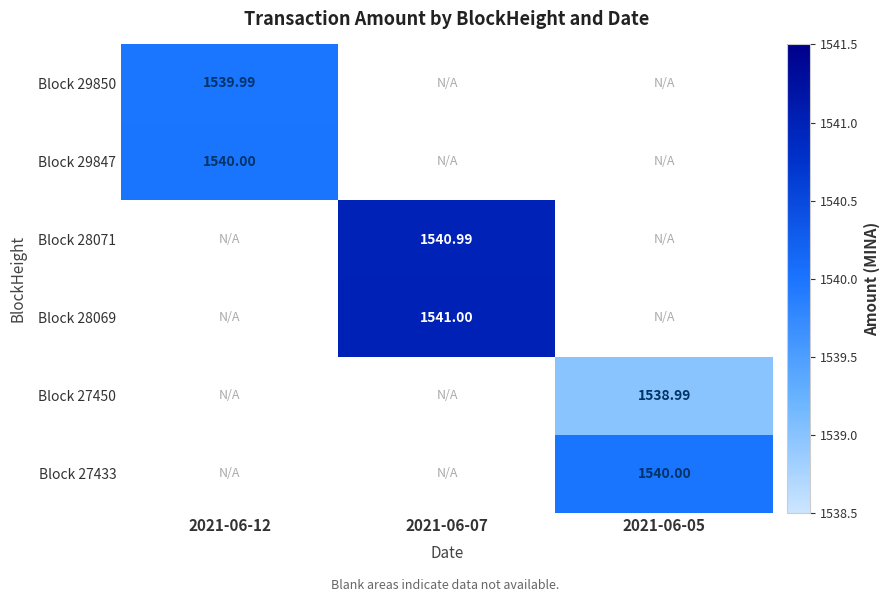

Which has a higher value, 2021-06-07 or 2021-06-05?

2021-06-07